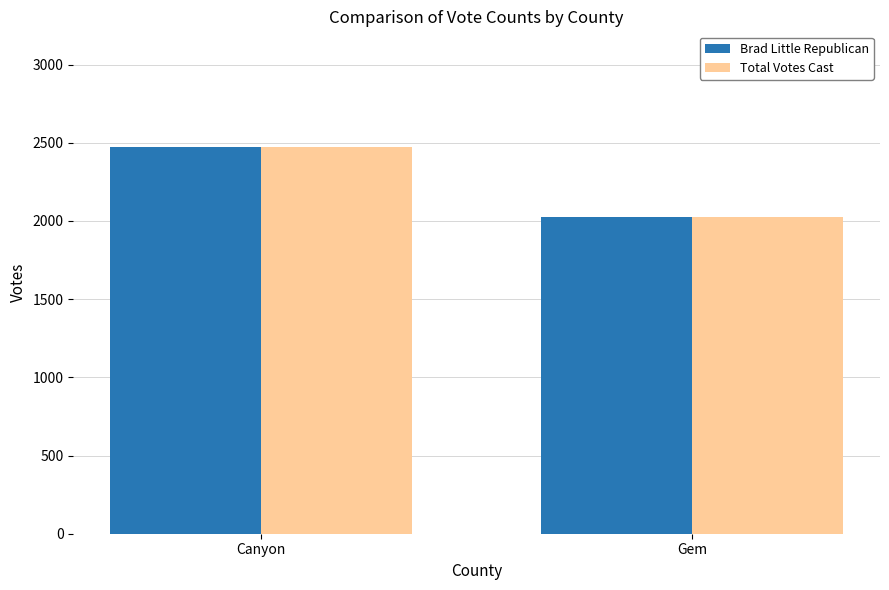

Reading left to right, transcribe all the data shown in this chart.

Brad Little Republican: Canyon=2471	Gem=2027
Total Votes Cast: Canyon=2471	Gem=2027